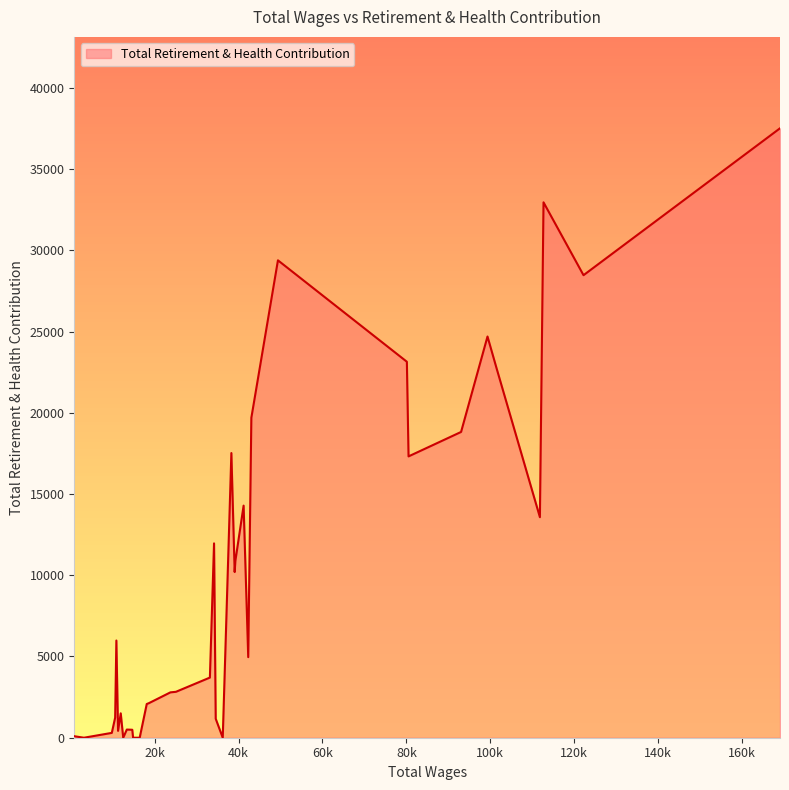

What is the greatest value displayed?

37508